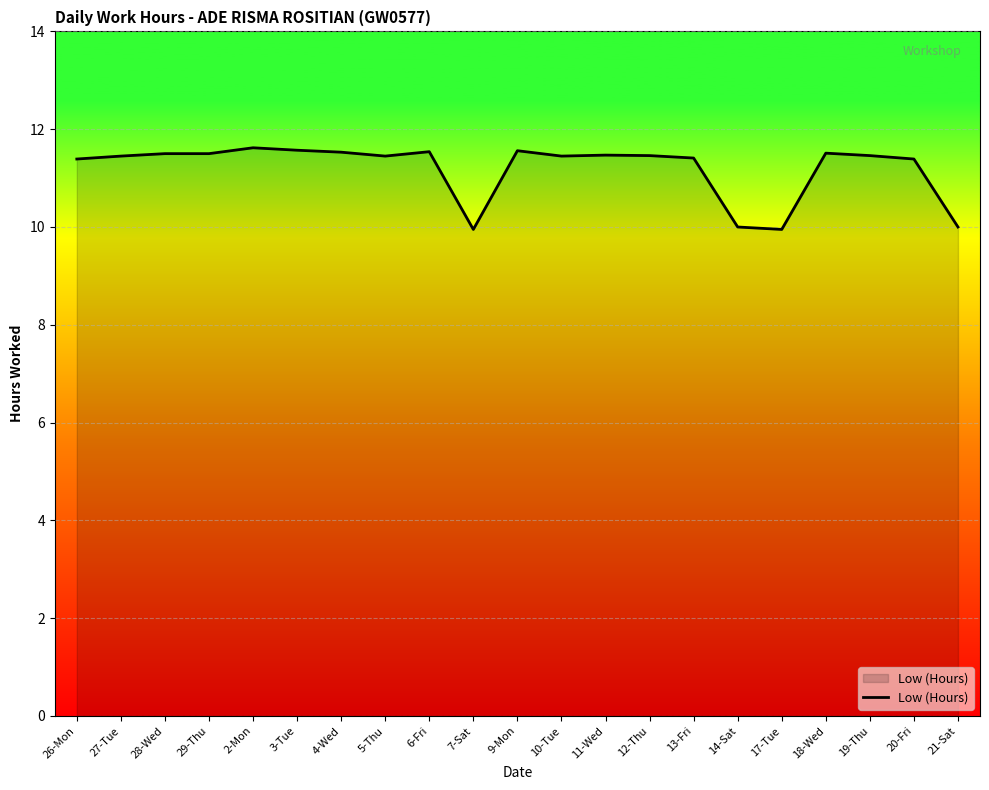

What is the greatest value displayed?

11.6